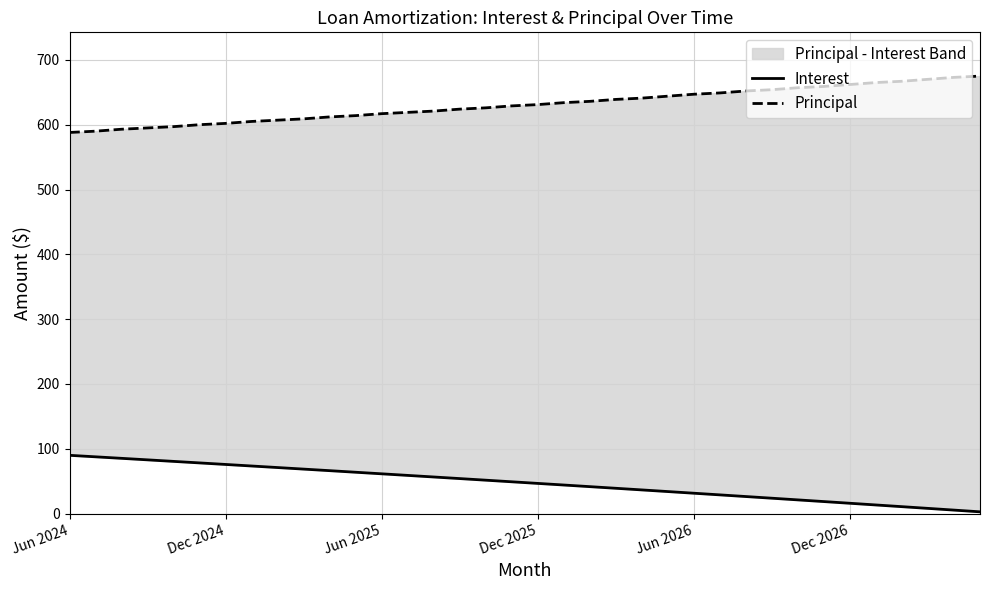

True or false: Interest has more than 0 points higher than both neighbors.

False